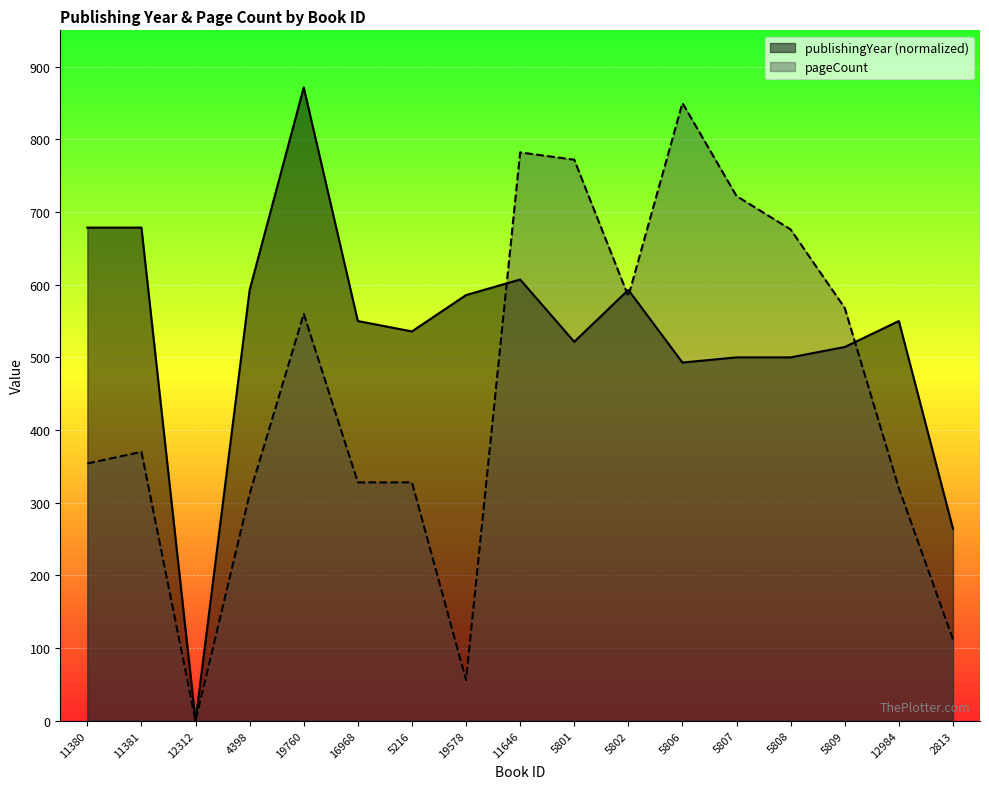

How many categories are shown in the chart?

17